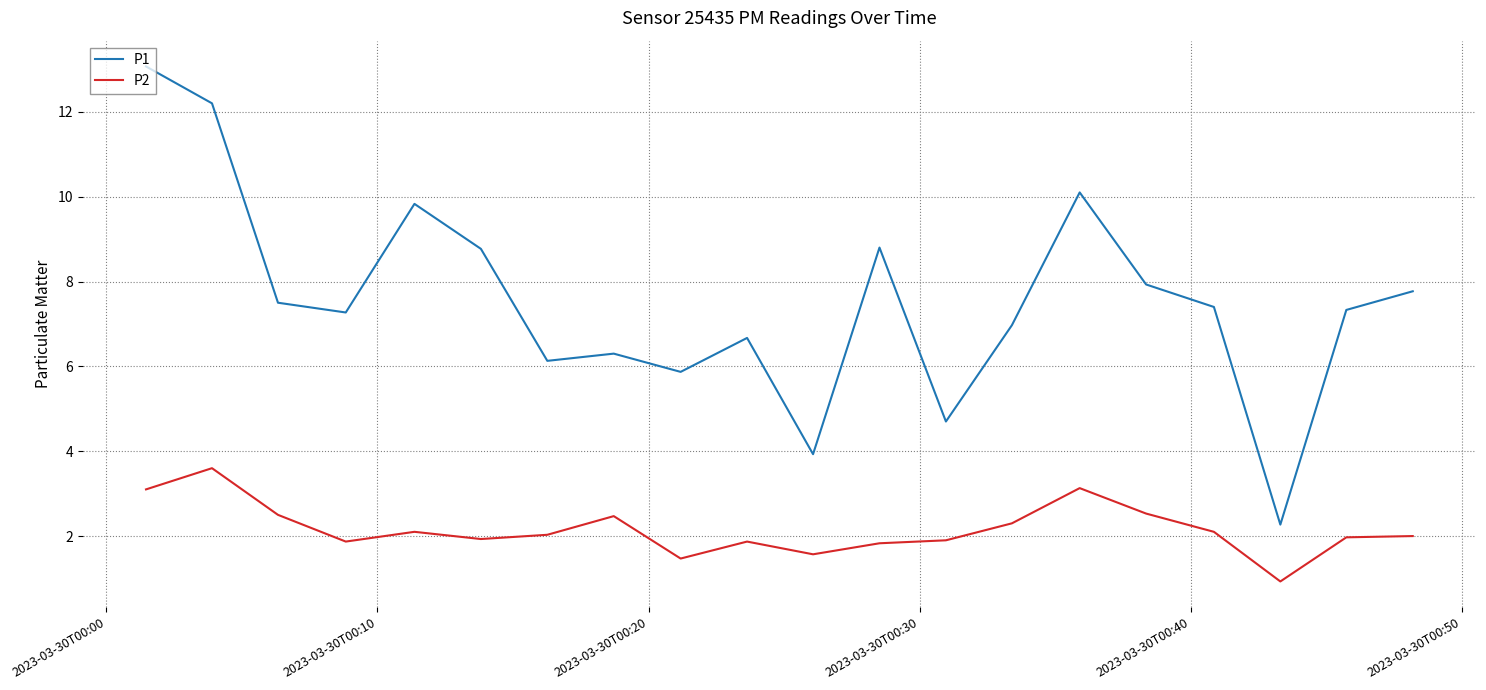

What is the maximum value shown in the chart?

13.1